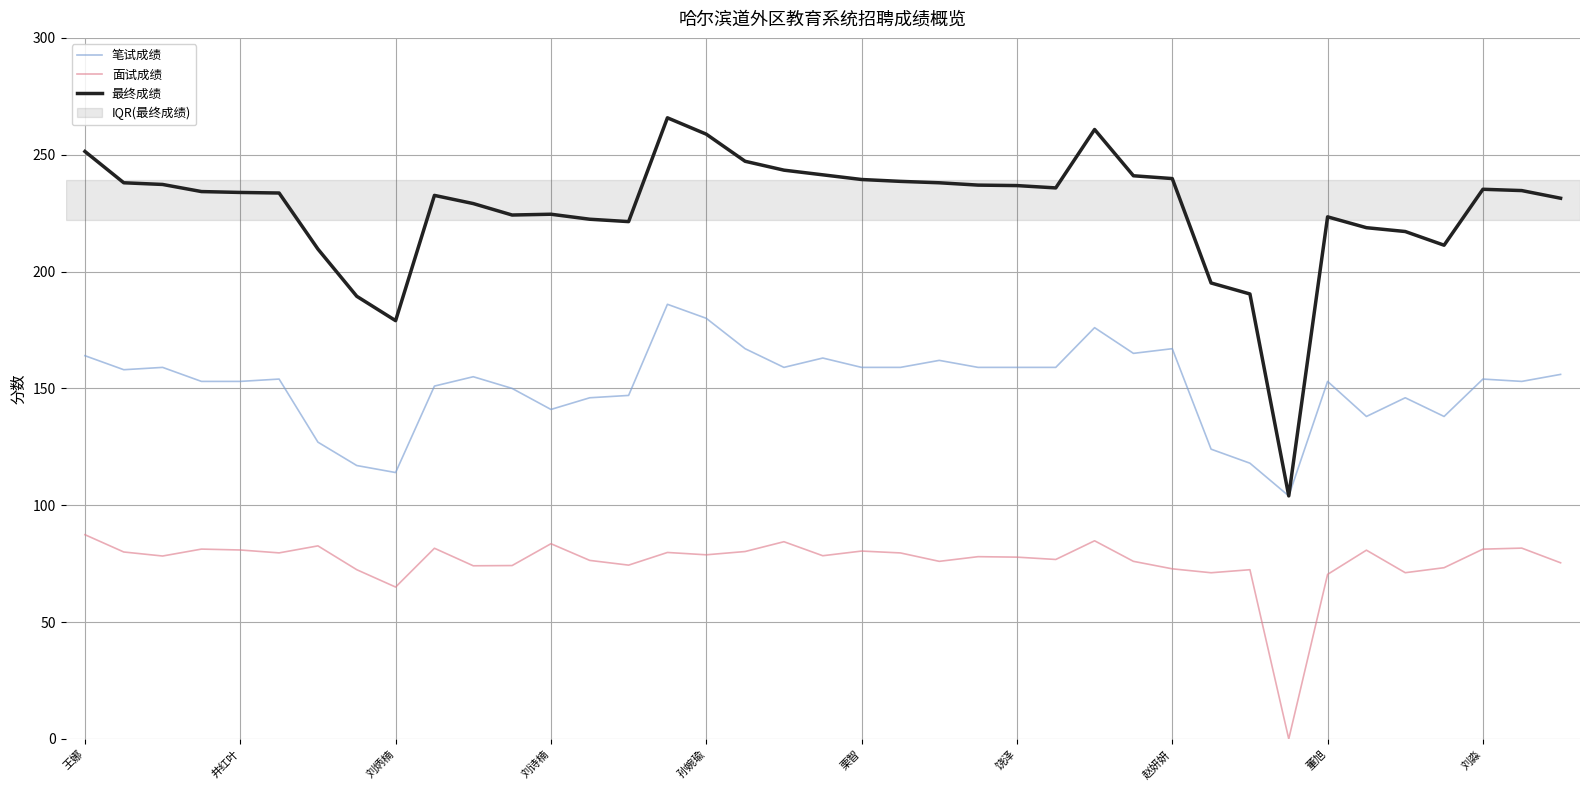

True or false: 面试成绩 and 最终成绩 intersect in this chart.

False